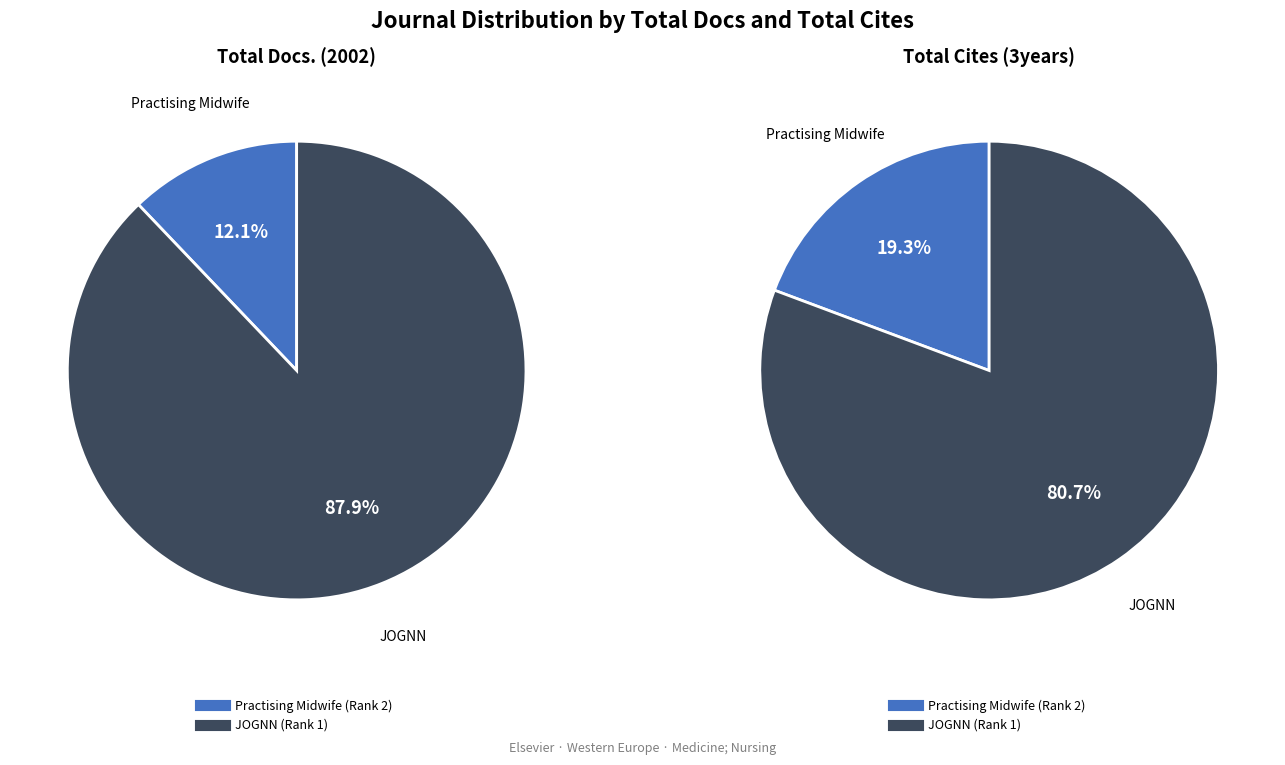

Which category has the biggest portion of the pie?

JOGNN - Journal of Obstetric, Gynecologic